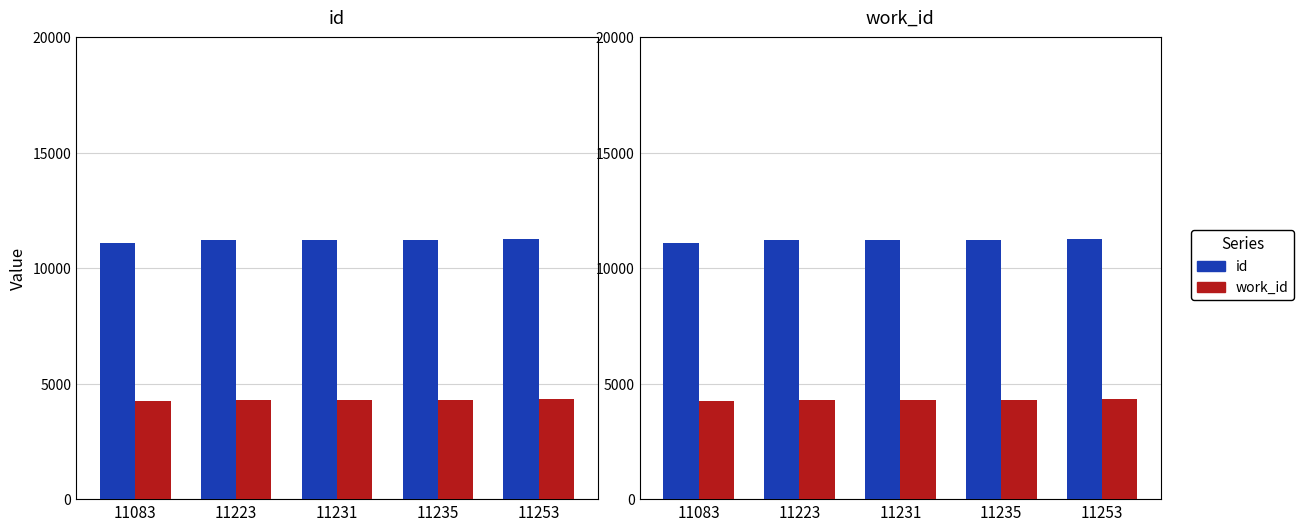

What is the value of the work_id bar at the 3rd from the left?

4302